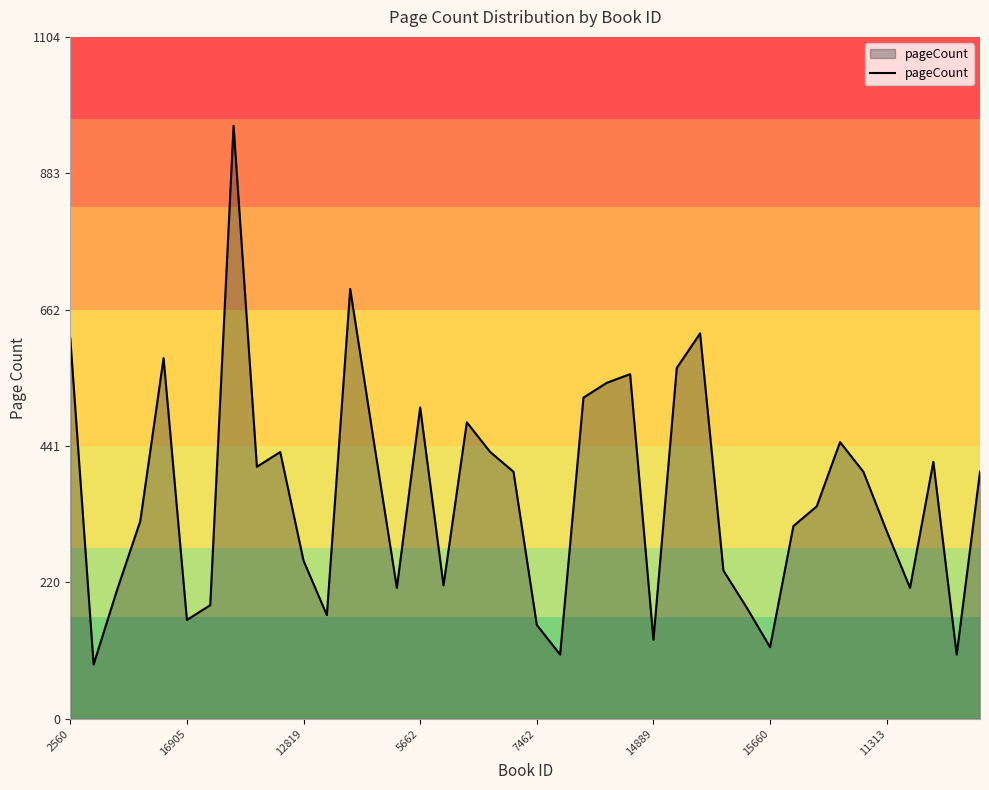

What is the smallest value displayed?

88